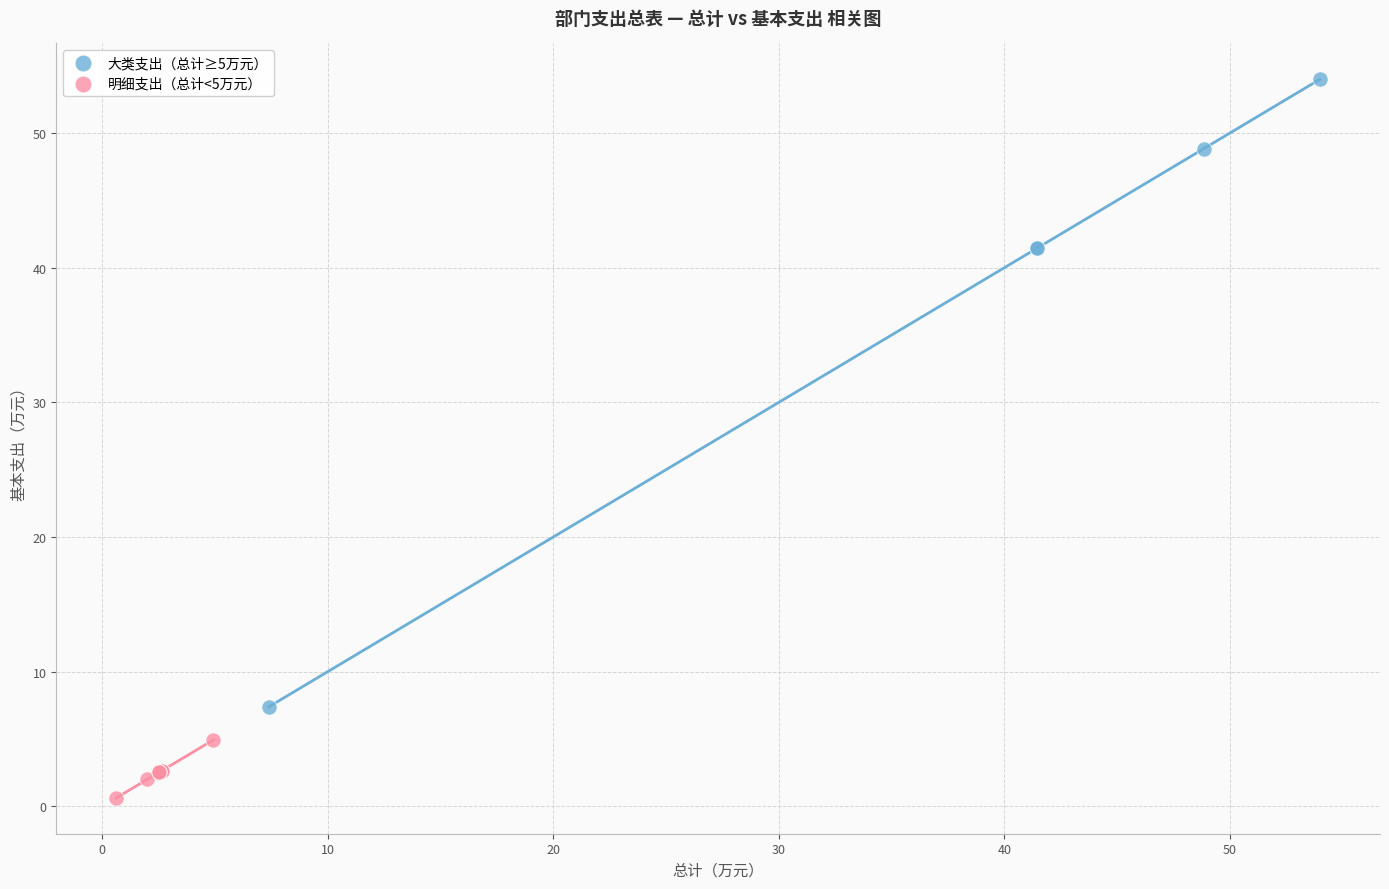

Which series contains the lowest Y value?

明细支出（总计<5万元）